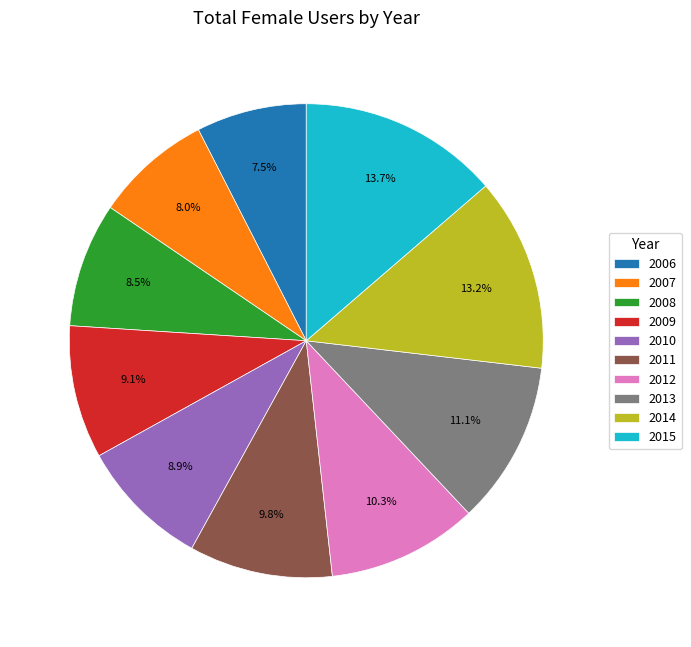

Is the sum of 2010 and 2011 greater than half?

No